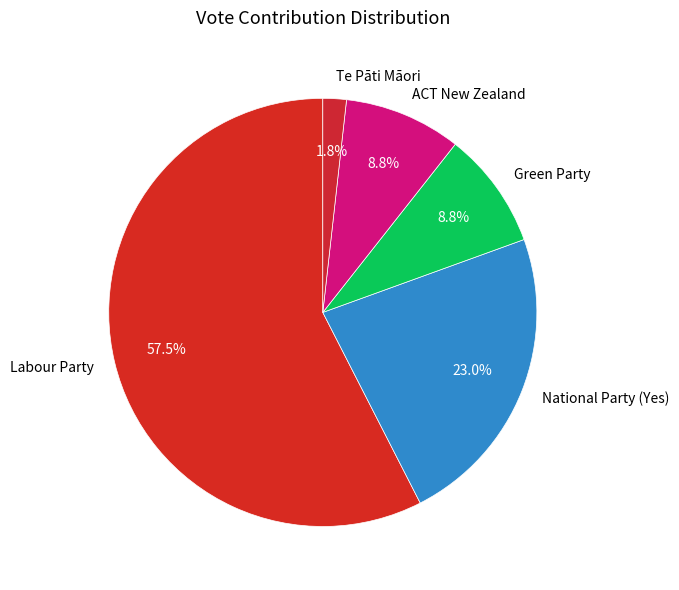

To the nearest percent, what portion does ACT New Zealand represent?

9%